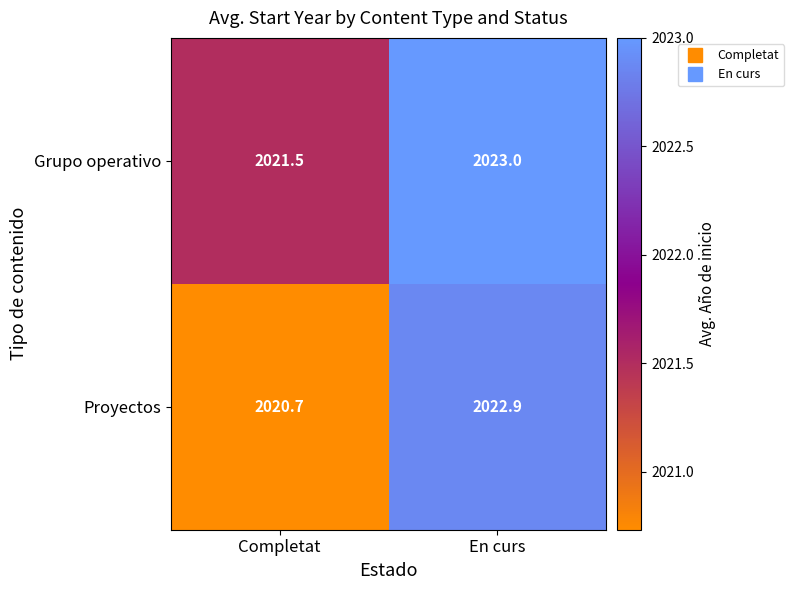

What is the maximum value shown in the chart?

2023.0